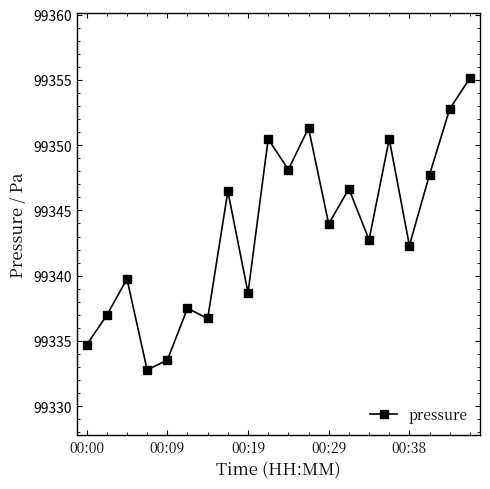

What is the difference between the second highest and minimum values?

20.0